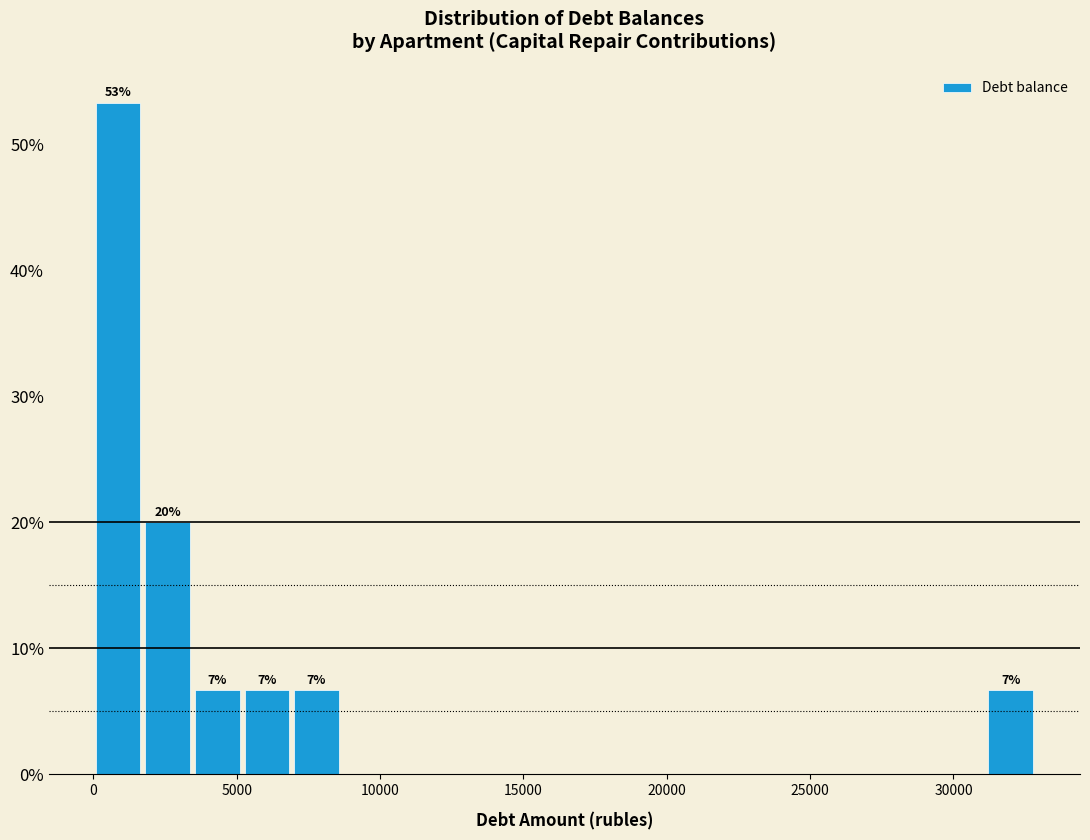

Around what value on the x-axis is the tallest bar? Give the approximate position of its centre, as read against the axis.

1000